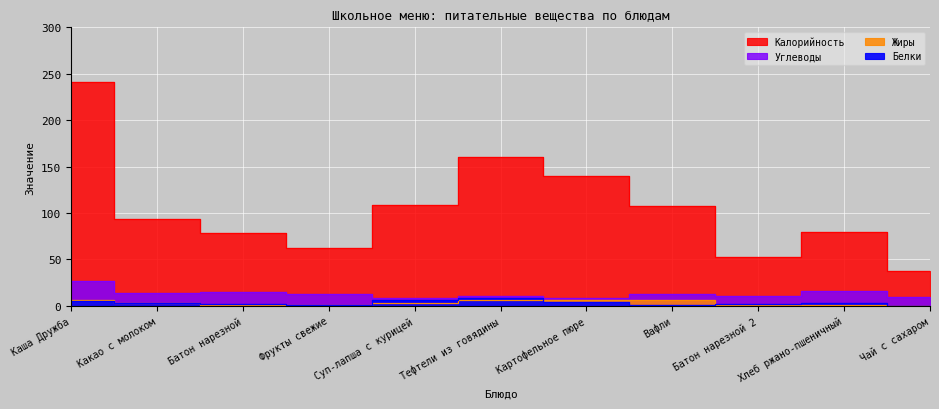

Rank the categories by Белки value from lowest to highest.

Чай с сахаром, Фрукты свежие, Вафли, Батон нарезной 2, Батон нарезной, Хлеб ржано-пшеничный, Какао с молоком, Картофельное пюре, Каша Дружба, Суп-лапша с курицей, Тефтели из говядины